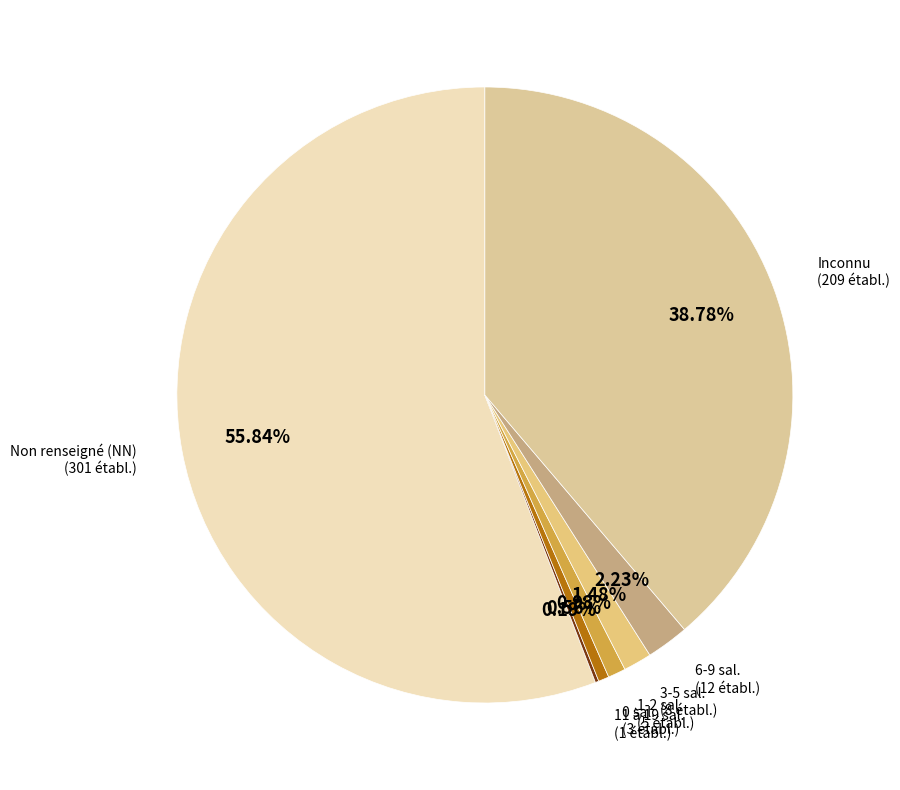

Which category has the smallest portion of the pie?

11